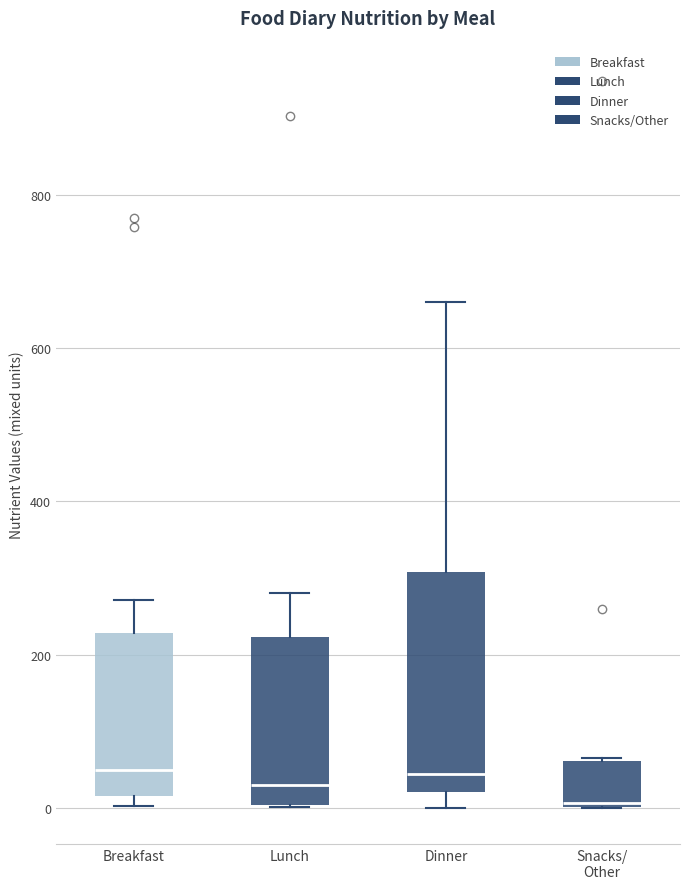

Comparing the boxes themselves (not the whiskers), which one is the tallest?

Dinner